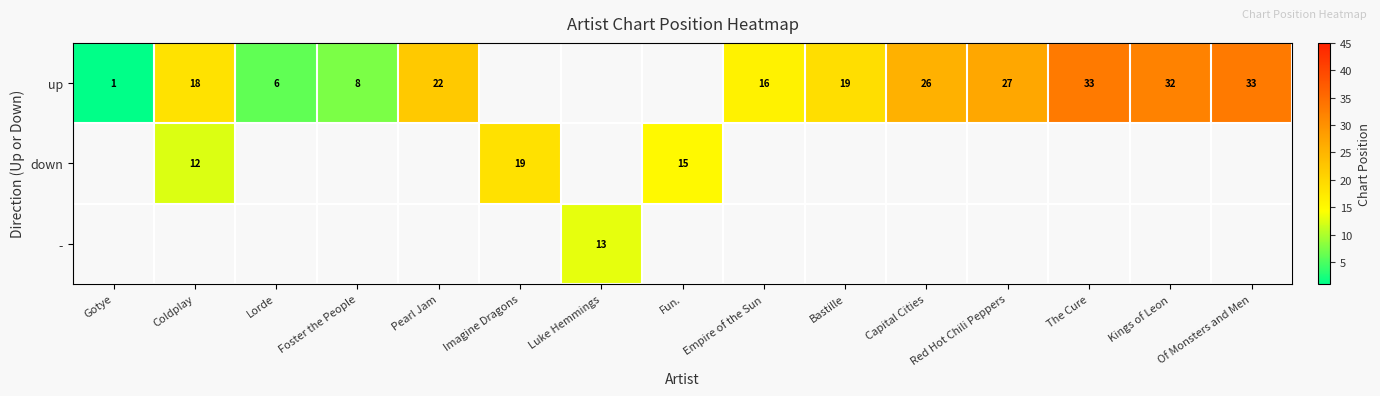

True or false: up has a value of 0.2 at Gotye.

False